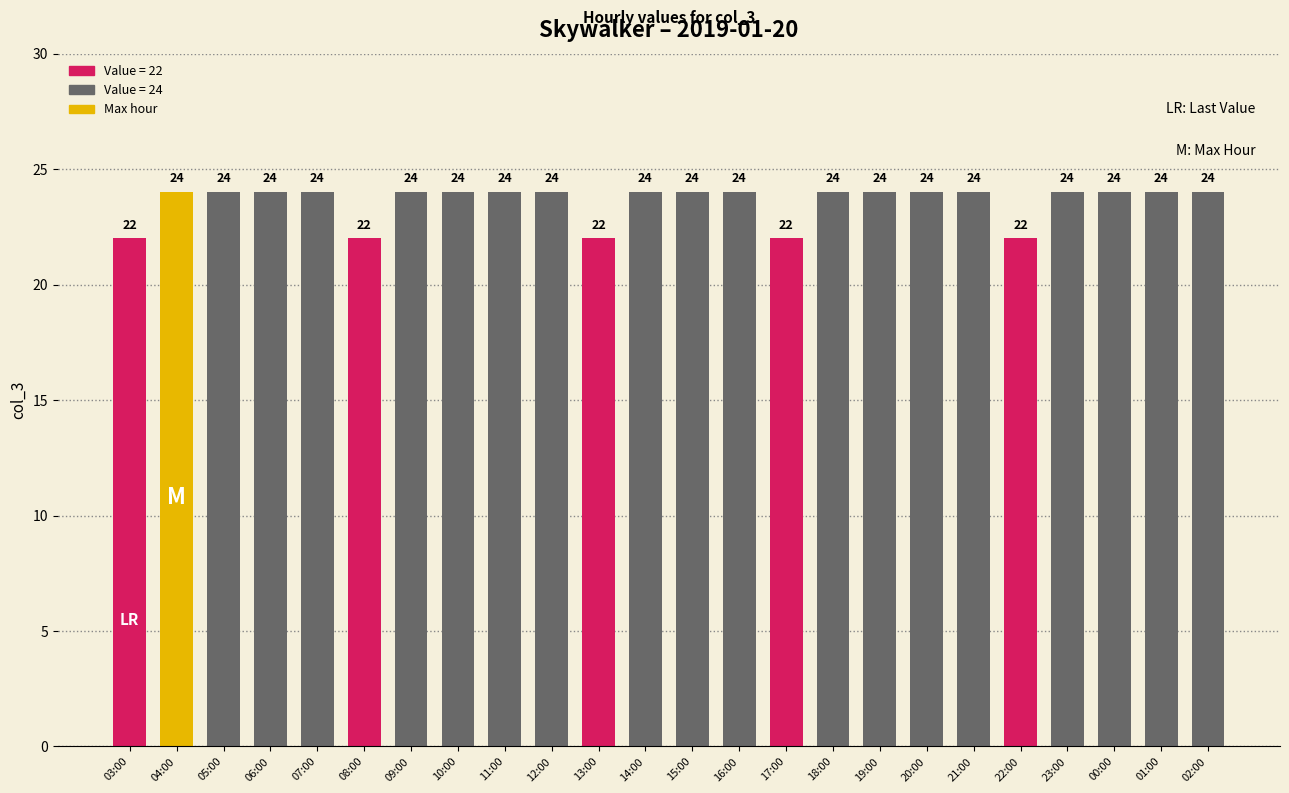

The value at 00:00 is 24. True or false?

True